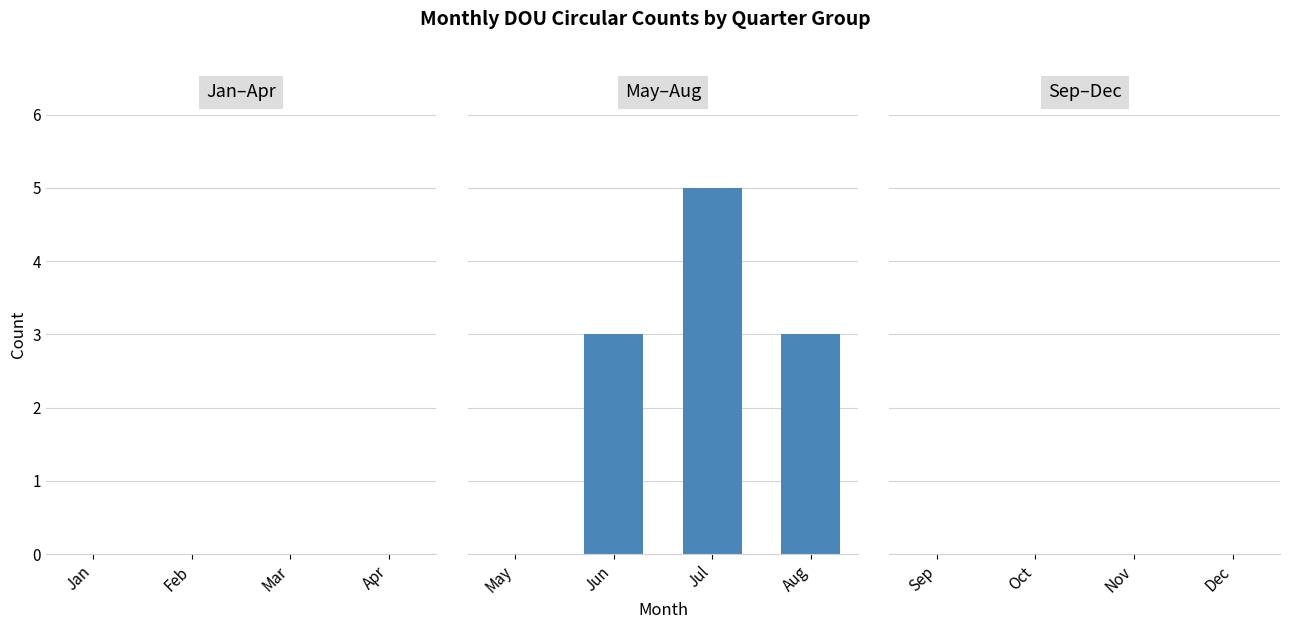

Are the bars horizontal?

No